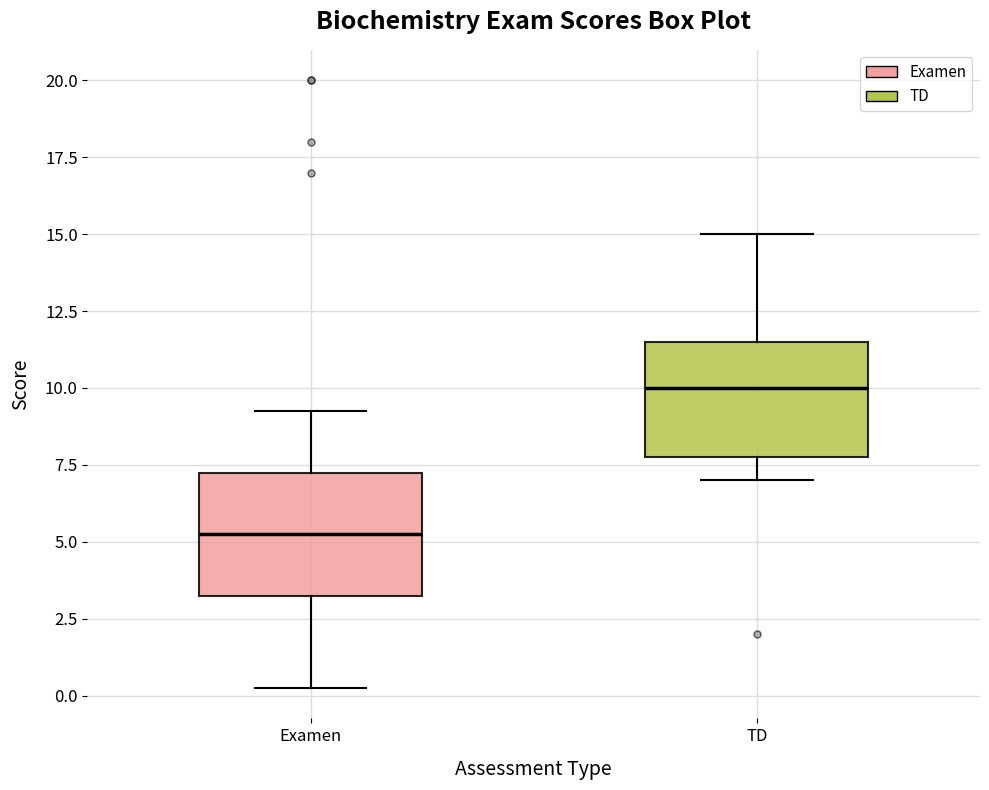

Reading left to right, transcribe this box plot: for each box, give where its median line is, the range the box spans, and where its two whiskers end, as read against the y-axis. The values are not printed on the chart, so give them approximately, as read against the axis.

Examen: median 5.5, box 3.5 to 7.5, whiskers 0.5 to 9.5
TD: median 10.0, box 8.0 to 11.5, whiskers 7.0 to 15.0